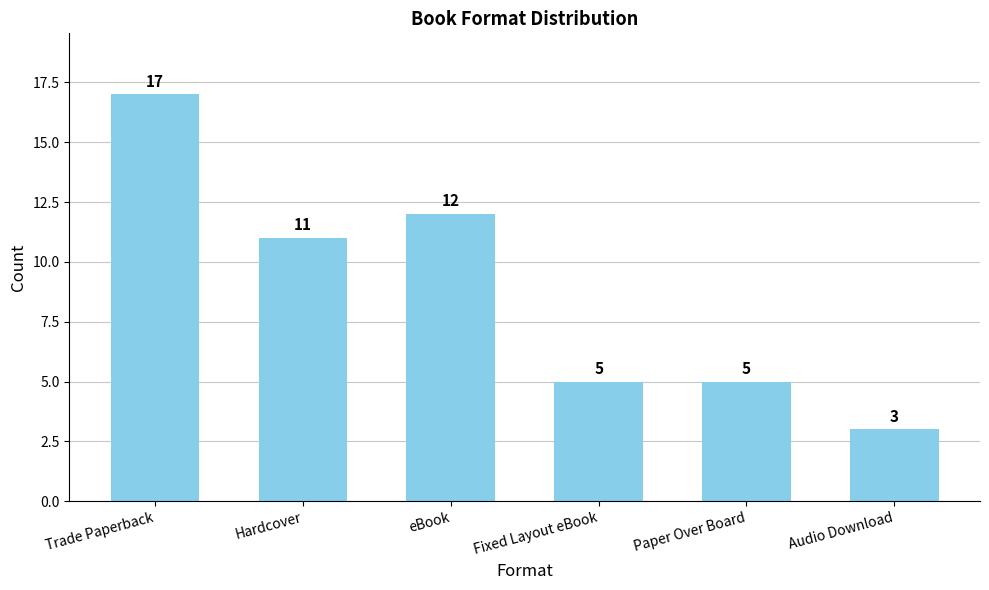

What is the difference between the values at Hardcover and Audio Download?

8